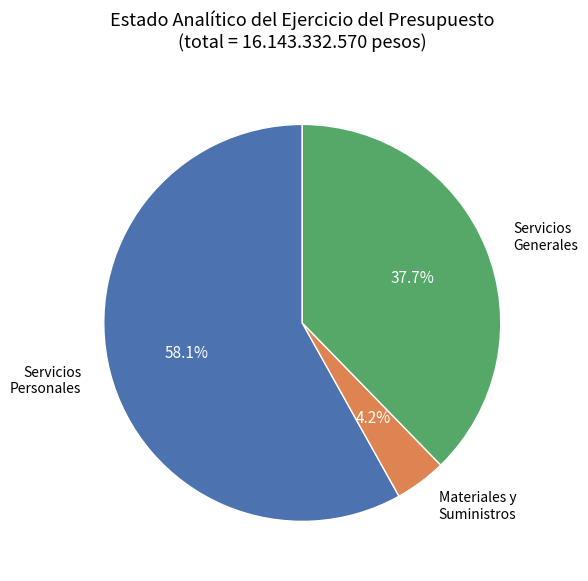

Is there any slice that represents more than half of the pie?

Yes